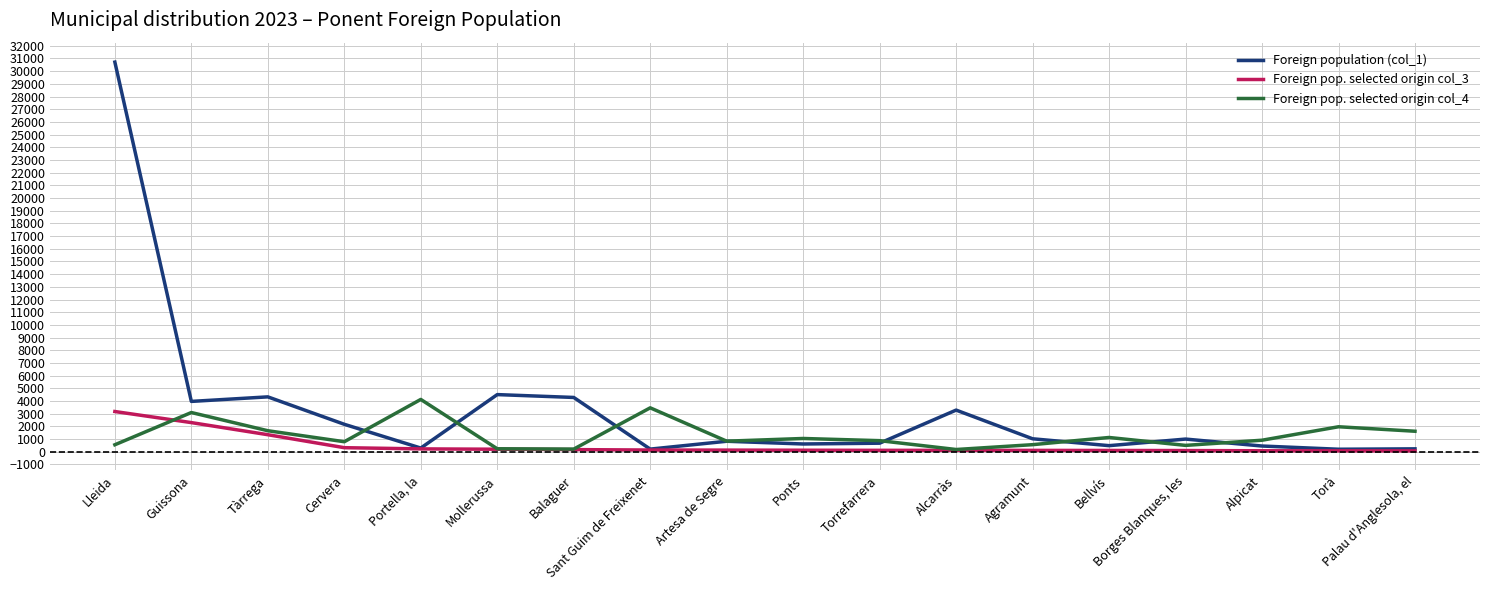

Is it true that Foreign pop. selected origin col_4 equals 834 at Artesa de Segre?

True